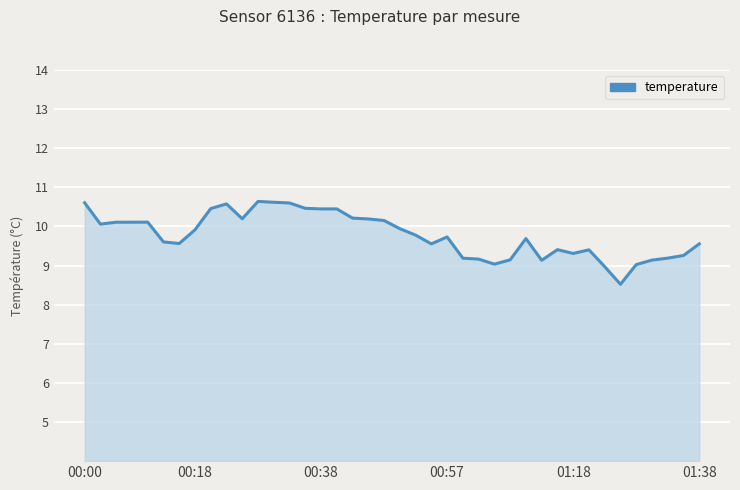

What is the difference between the maximum and minimum values?

2.1